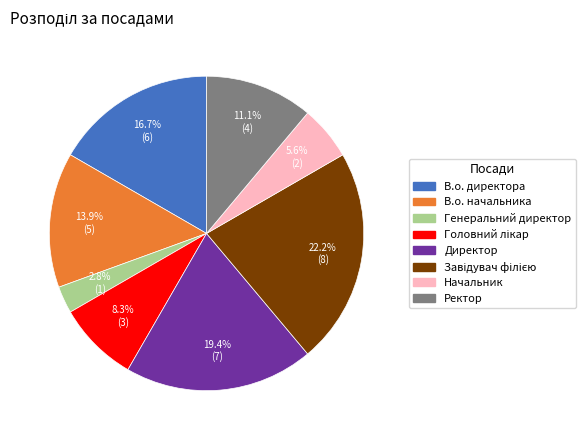

Between Начальник and В.о. директора, which is larger?

В.о. директора